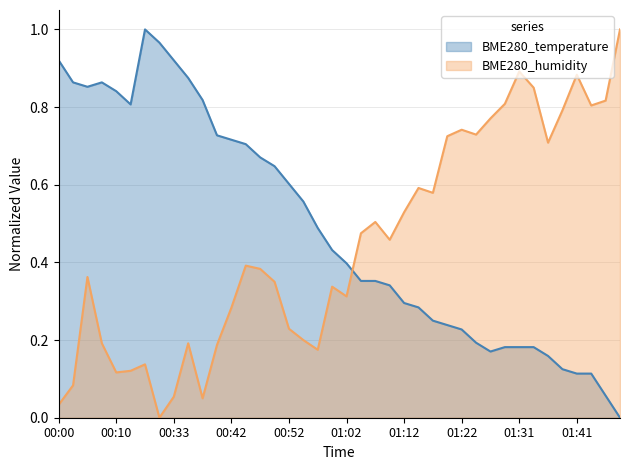

Where is BME280_temperature nearest to the value 0?

01:49